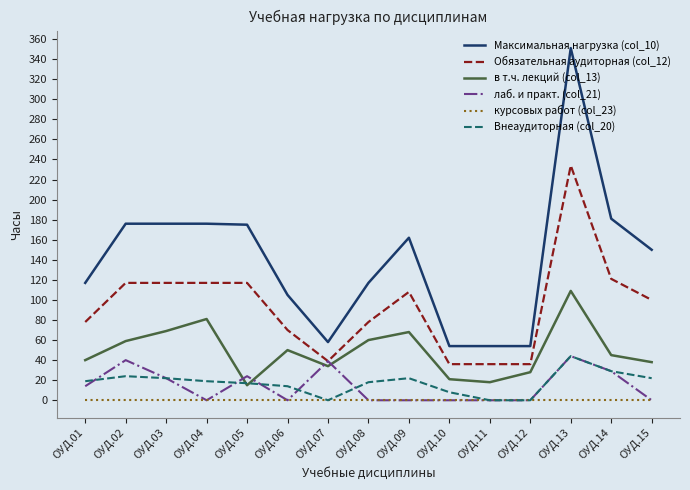

At which category is the sum across all series the highest?

ОУД.13